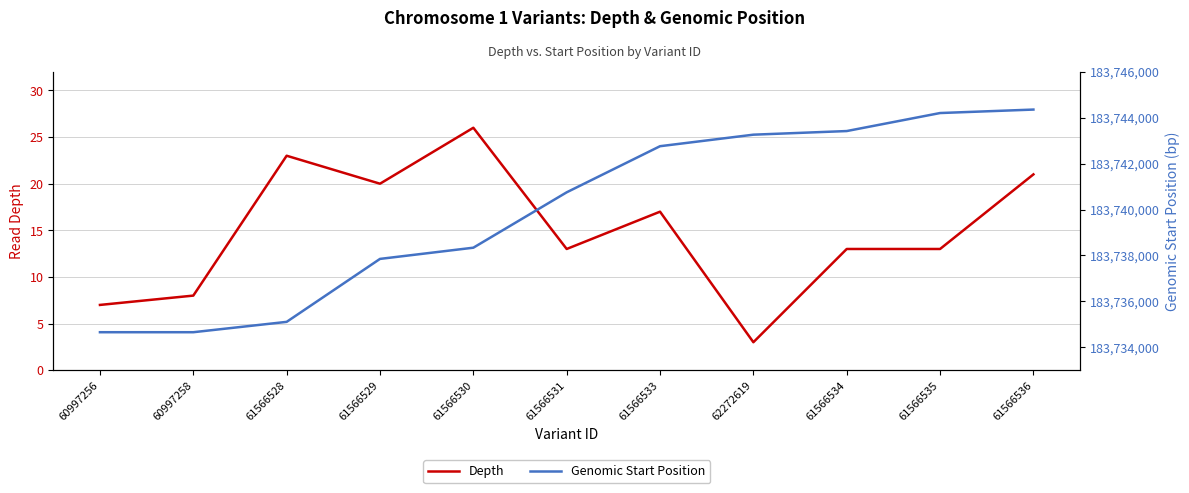

In Depth, how many points are lower than both neighbors (excluding endpoints)?

3